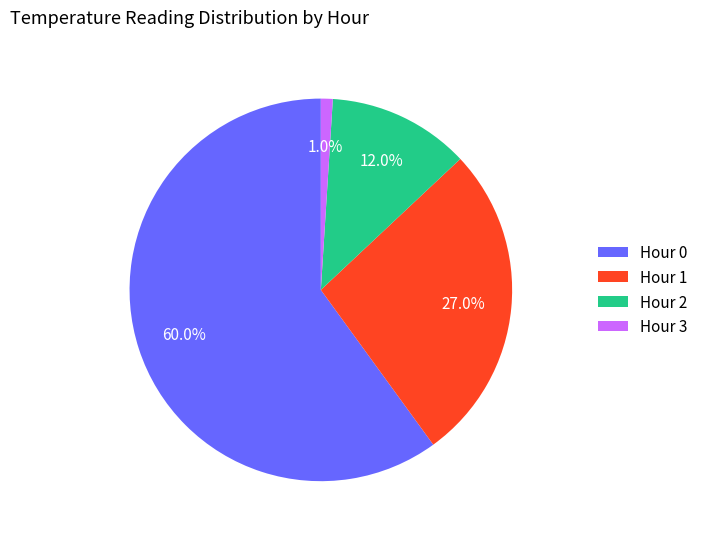

Does any single category account for the majority?

Yes